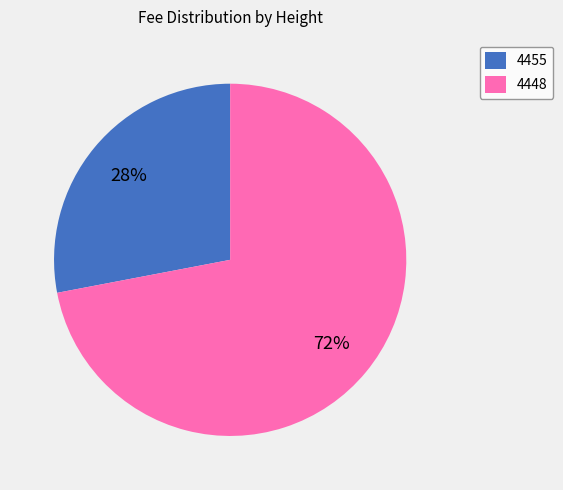

Is it true that 4448 is 79% of the pie?

False